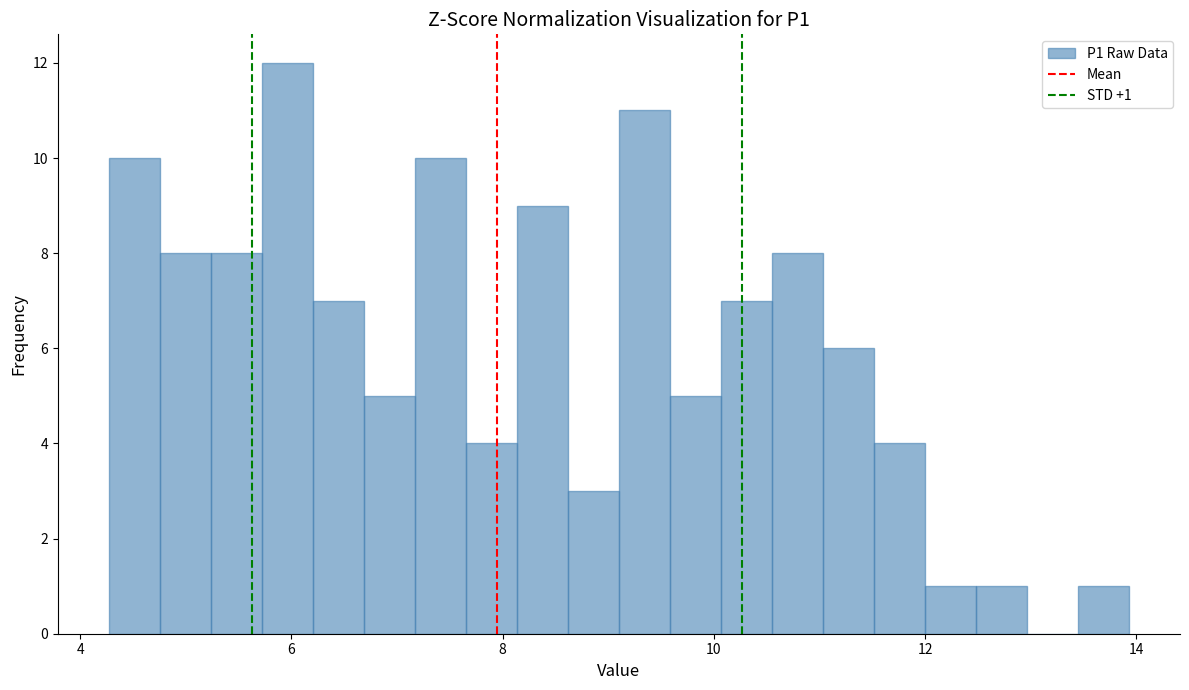

Read against the x-axis, roughly where is the centre of the tallest bar?

6.0